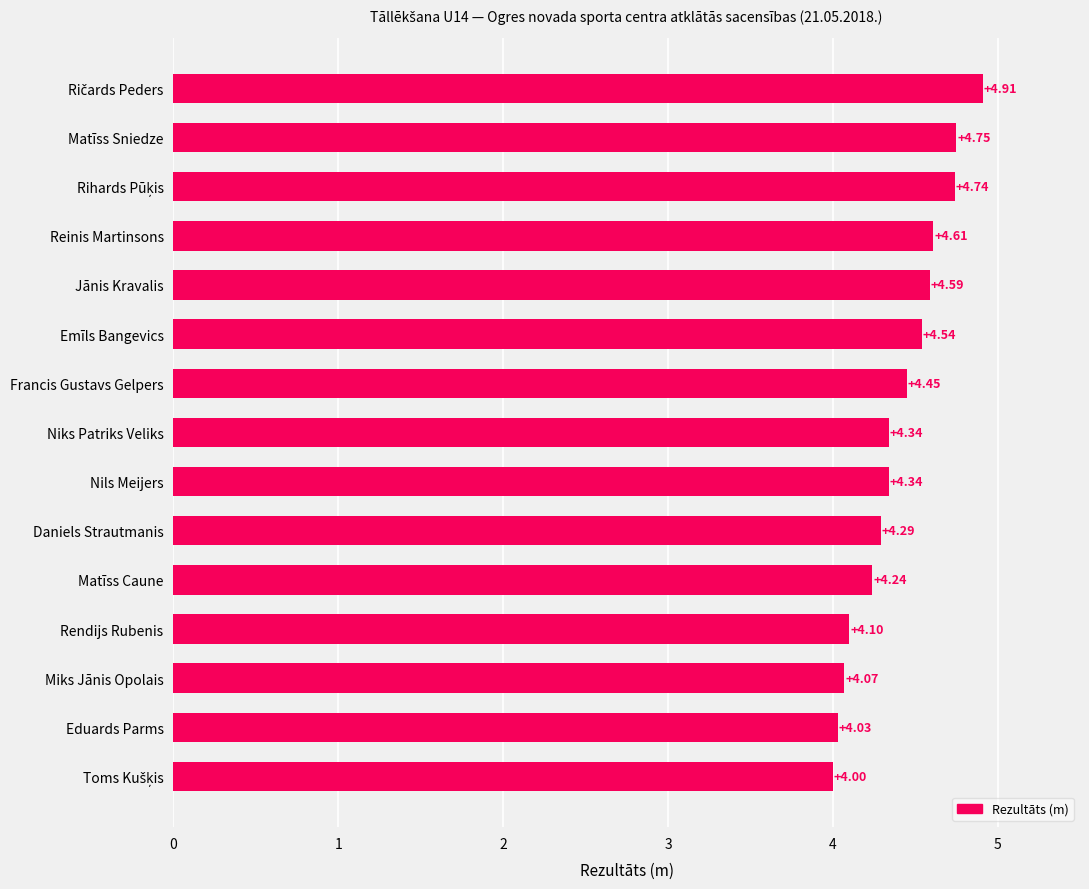

Which has a higher value, Francis Gustavs Gelpers or Reinis Martinsons?

Reinis Martinsons